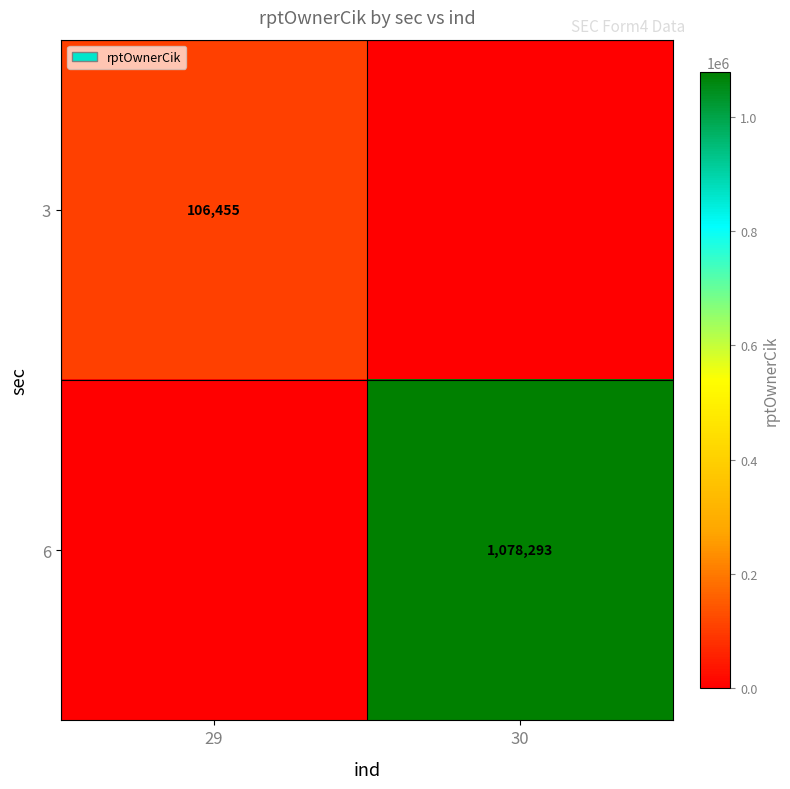

True or false: 6 has a value of 1078293 at 30.

True